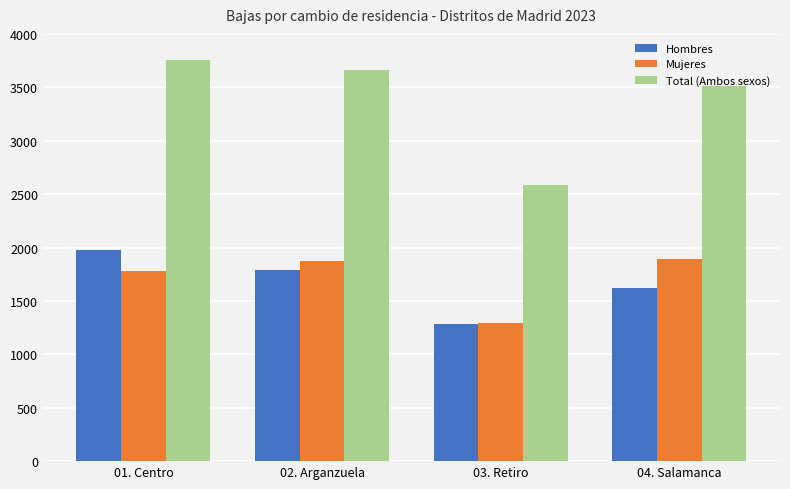

What is the value of the Total (Ambos sexos) bar at the 1st from the left?

3760